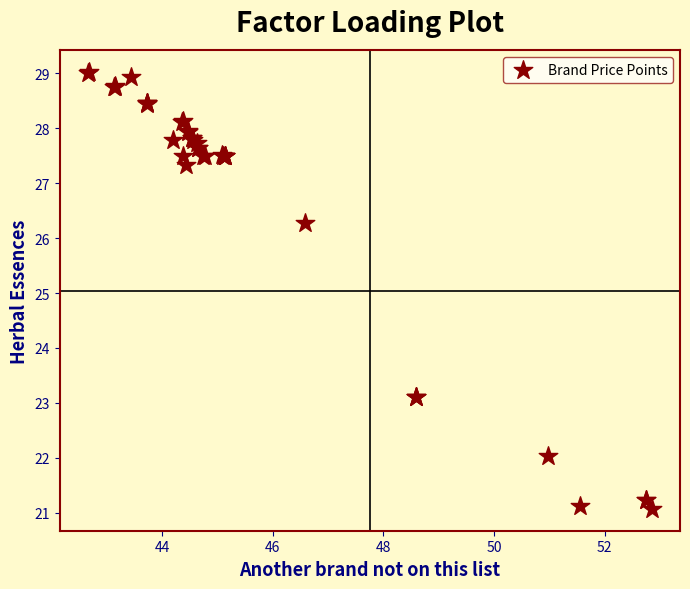

What Y value in the scatter plot is closest to 25?

26.3